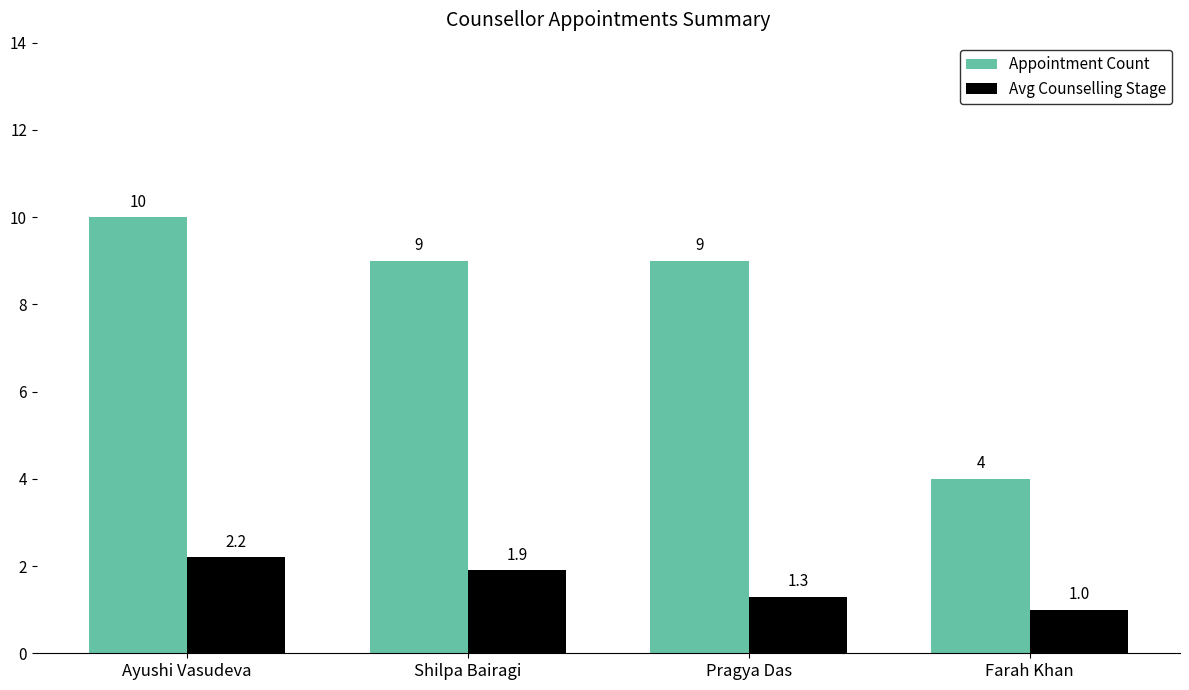

What is the difference between the highest and lowest values at Shilpa Bairagi?

7.1